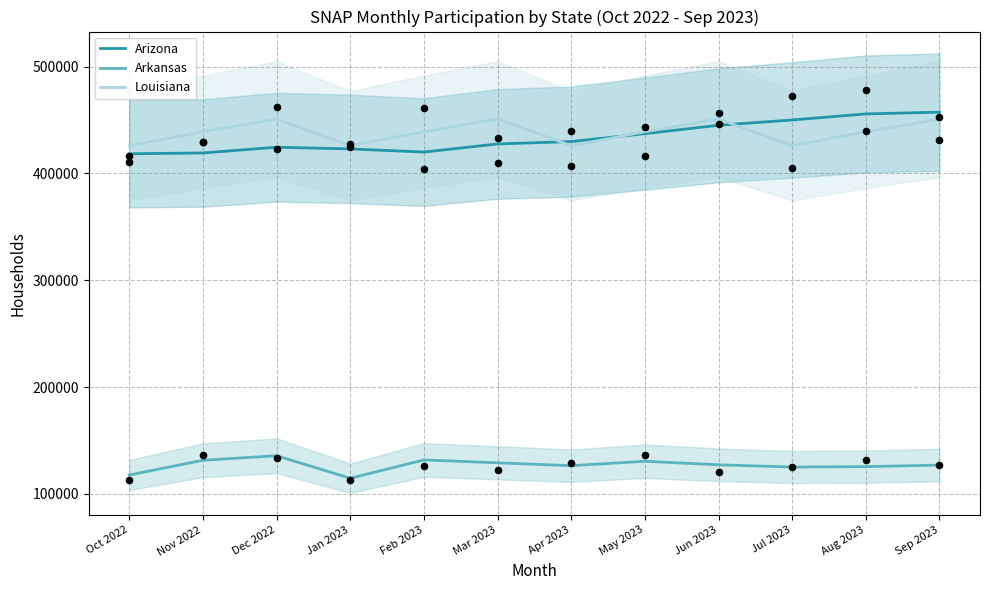

Which series contains the highest Y value?

Arizona